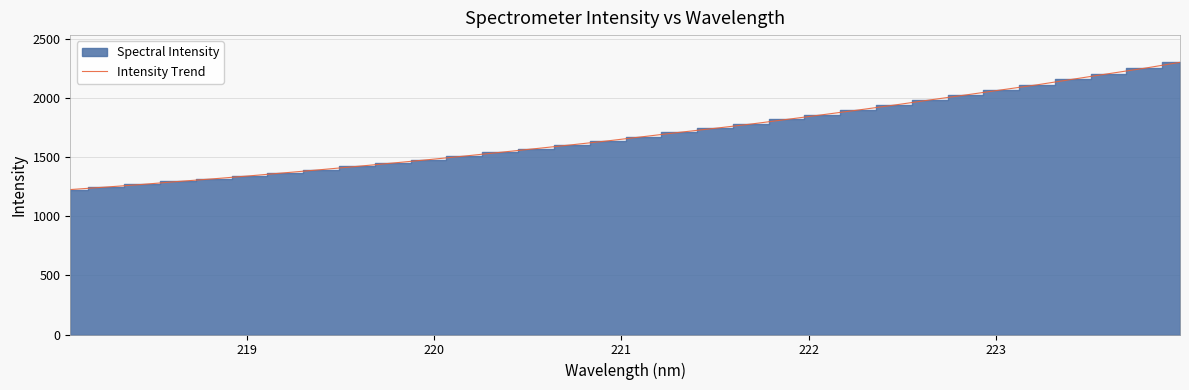

What is the maximum value for Intensity Trend?

2306.2